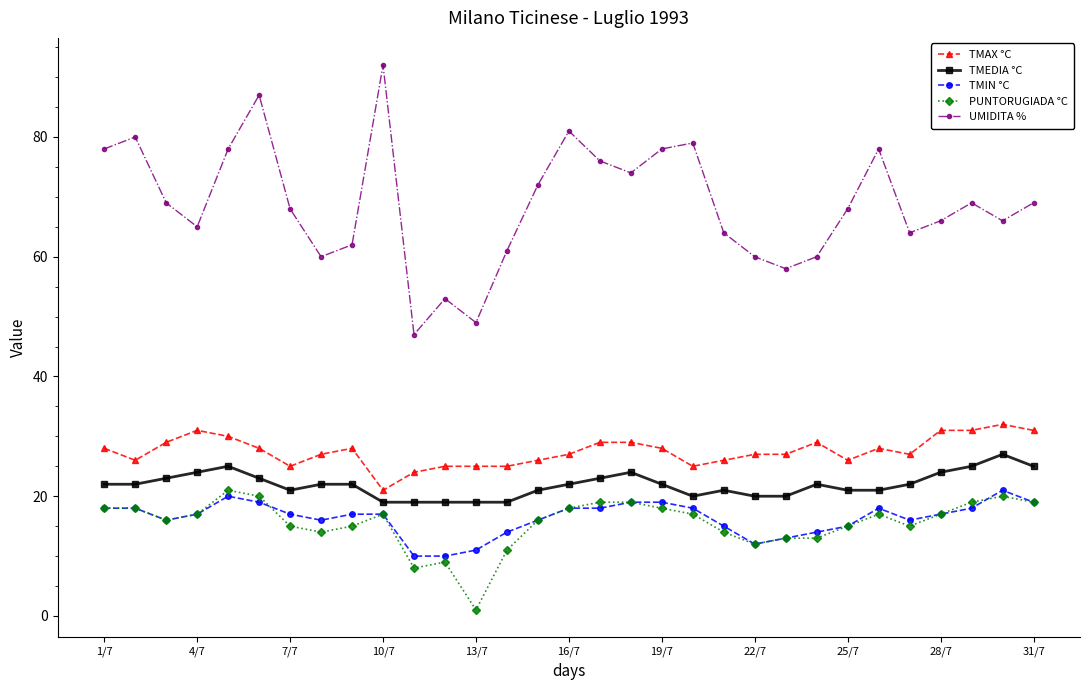

True or false: PUNTORUGIADA °C has more than 2 interior local peaks.

True